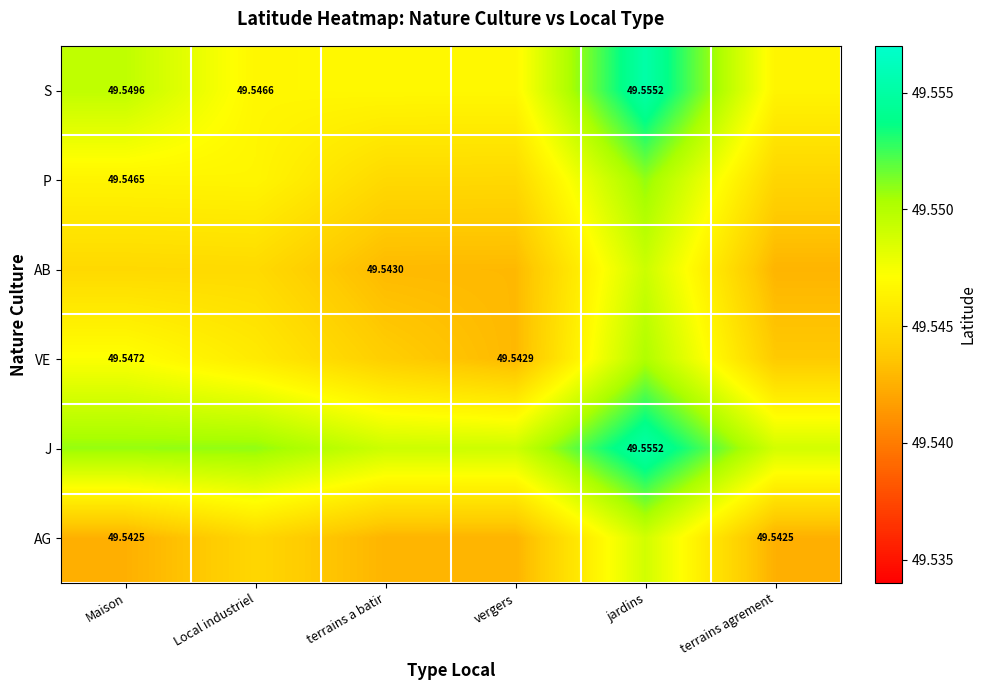

True or false: S has a value of 75.9 at Maison.

False